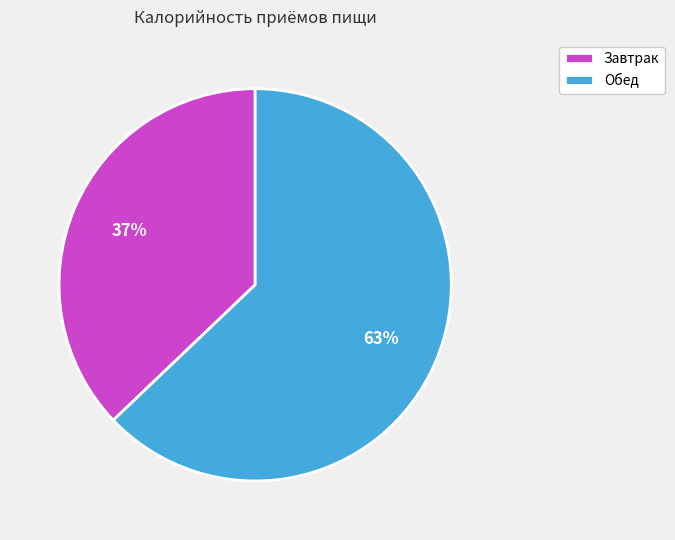

To the nearest percent, what is the difference between the Обед and Завтрак slice percentages?

26%